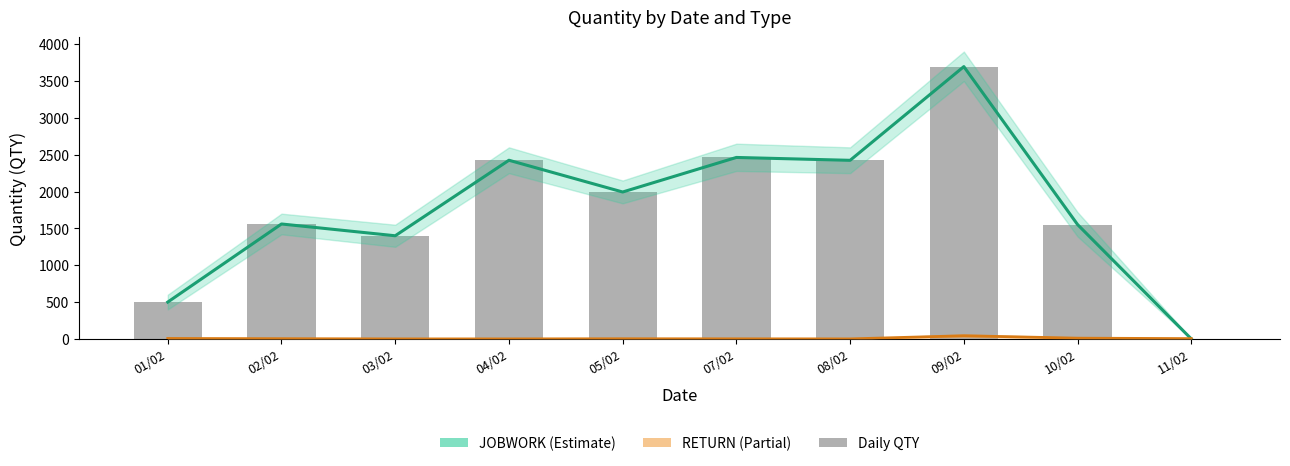

Between 01/02 and 05/02, which series saw the biggest shift?

JOBWORK